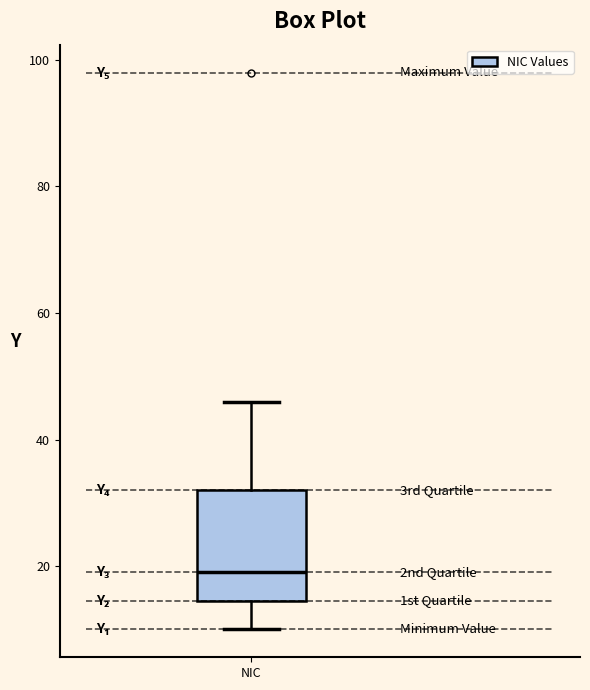

Transcribe this box plot: give where the median line is, the range the box spans, and where the two whiskers end, as read against the y-axis. The values are not printed on the chart, so give them approximately, as read against the axis.

median 20, box 14 to 32, whiskers 10 to 46